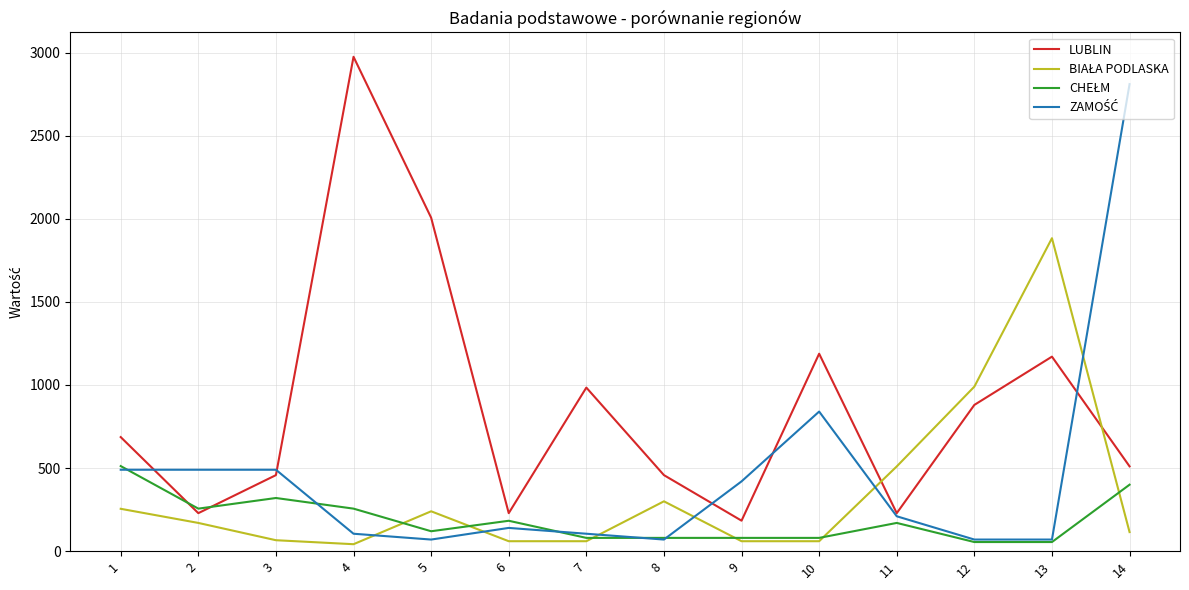

What is the total value across all series at 1?

1943.4